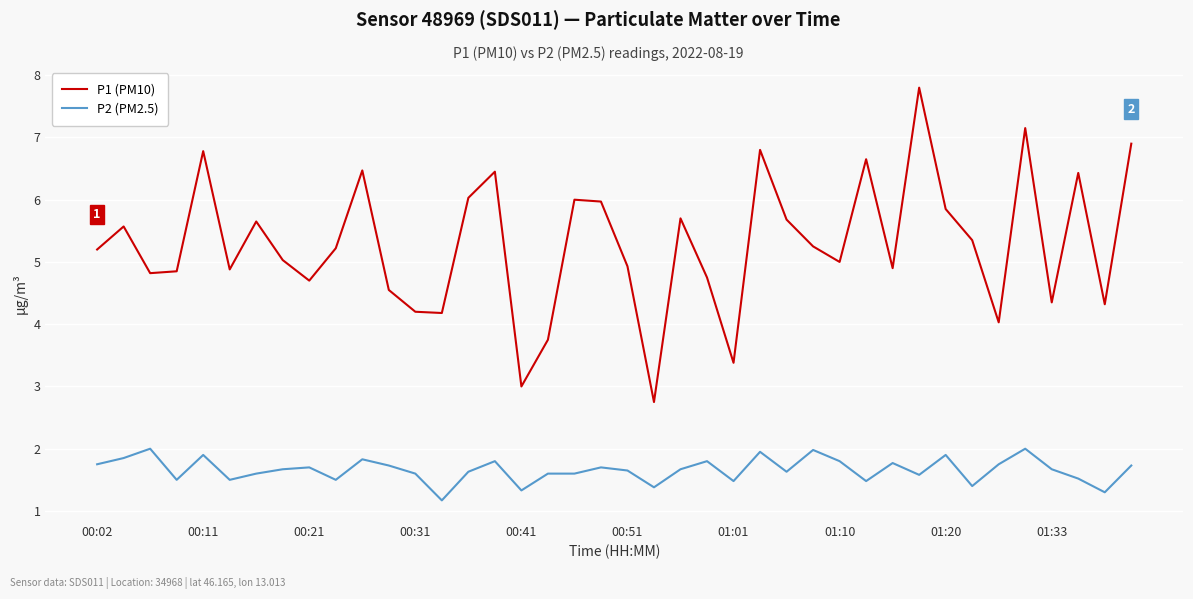

What is the lowest value of the P1 (PM10) series?

2.8